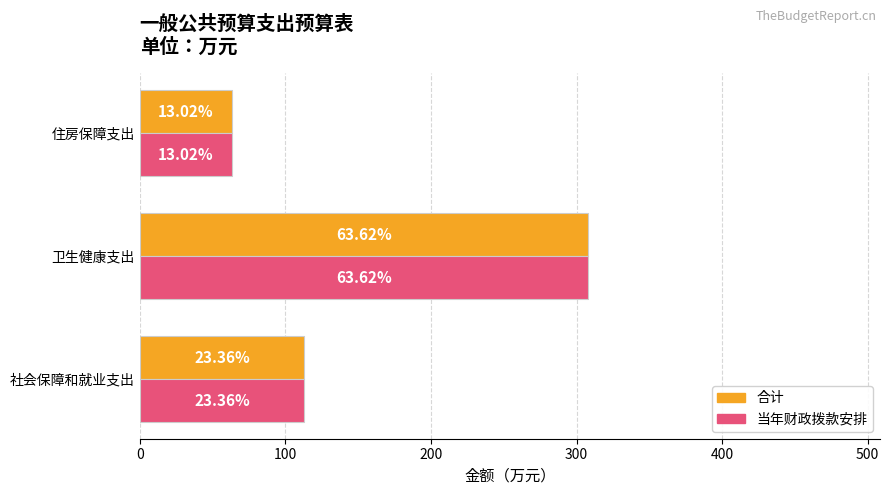

Reading right to left, list all the values displayed in this chart.

合计: 63.0	307.9	113.1
当年财政拨款安排: 63.0	307.9	113.1